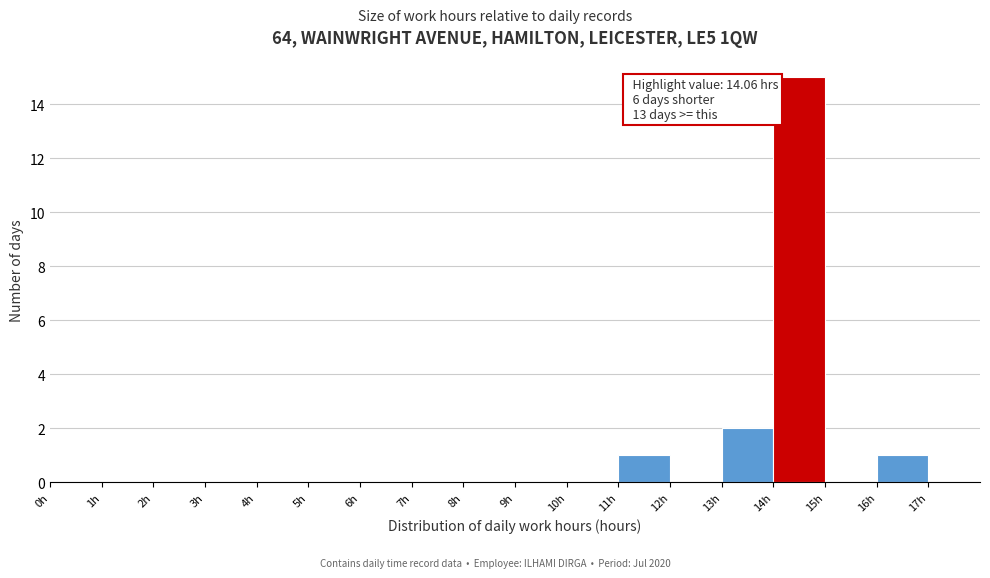

Which range on the x-axis has the tallest bar?

14 to 15